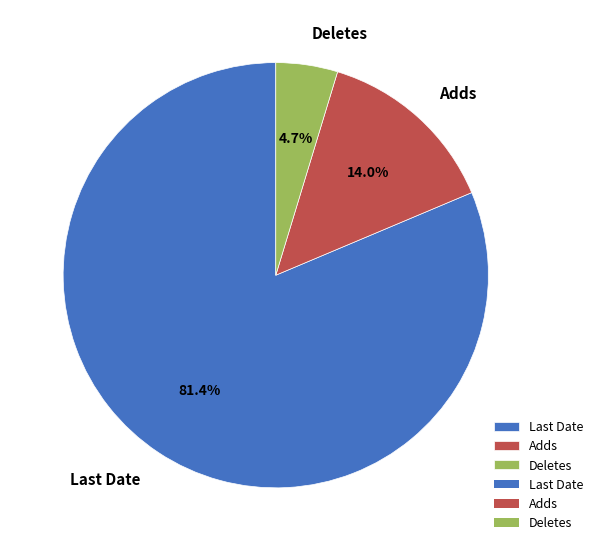

How many segments does this pie chart have?

3